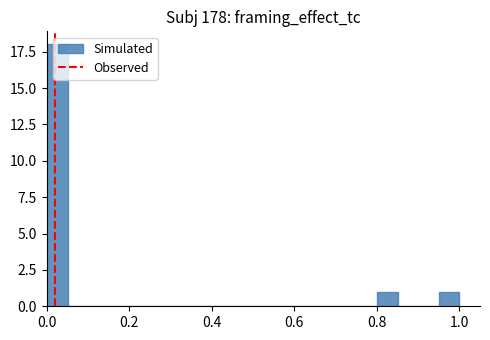

Around what value on the x-axis is the tallest bar? Give the approximate position of its centre, as read against the axis.

0.02